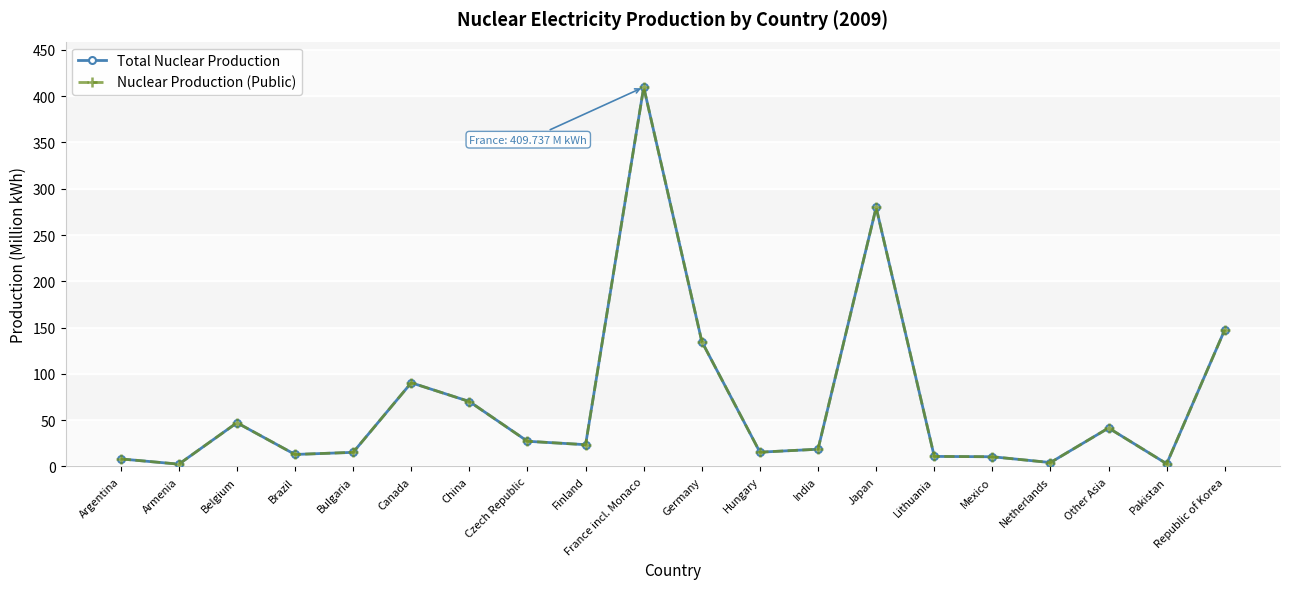

How many lines are shown in the chart?

2